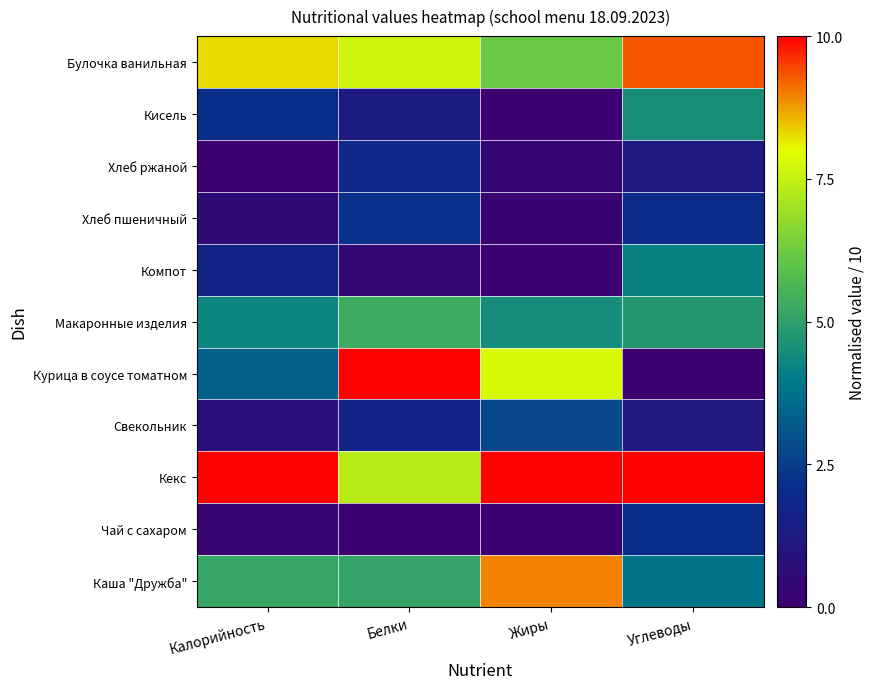

At which category does the chart reach its peak across all series?

Калорийность